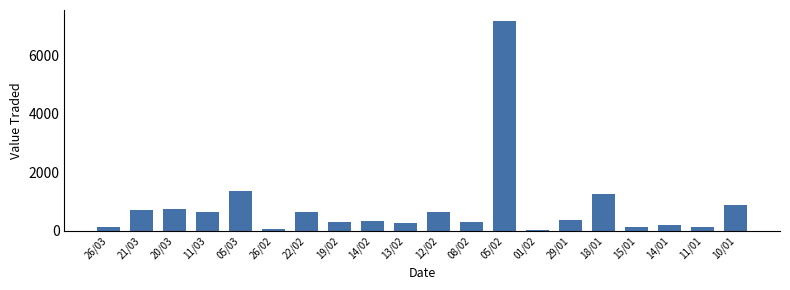

What is the label of the 2nd bar from the left?

21/03